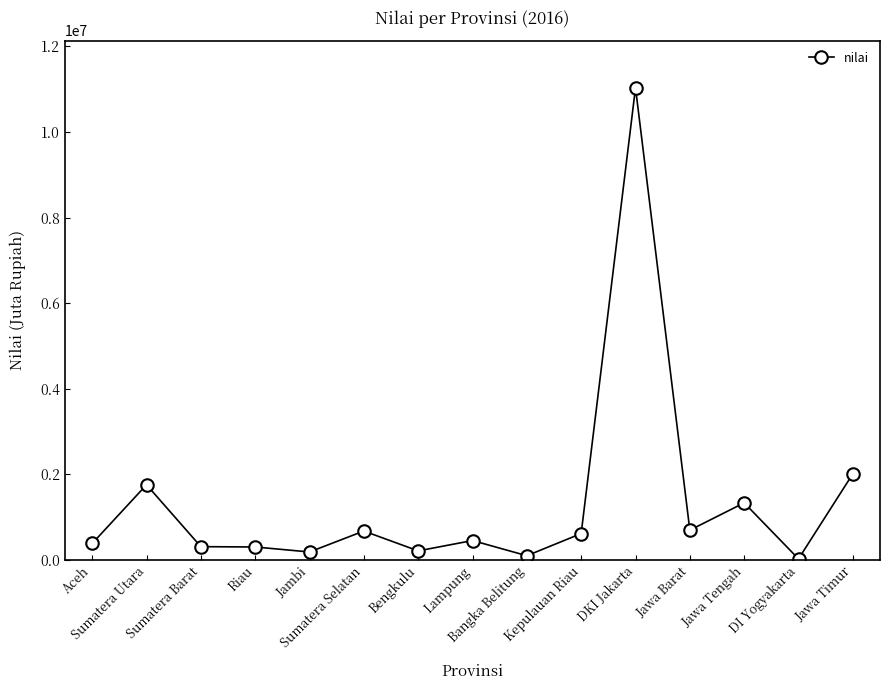

What is the maximum value shown in the chart?

11035518